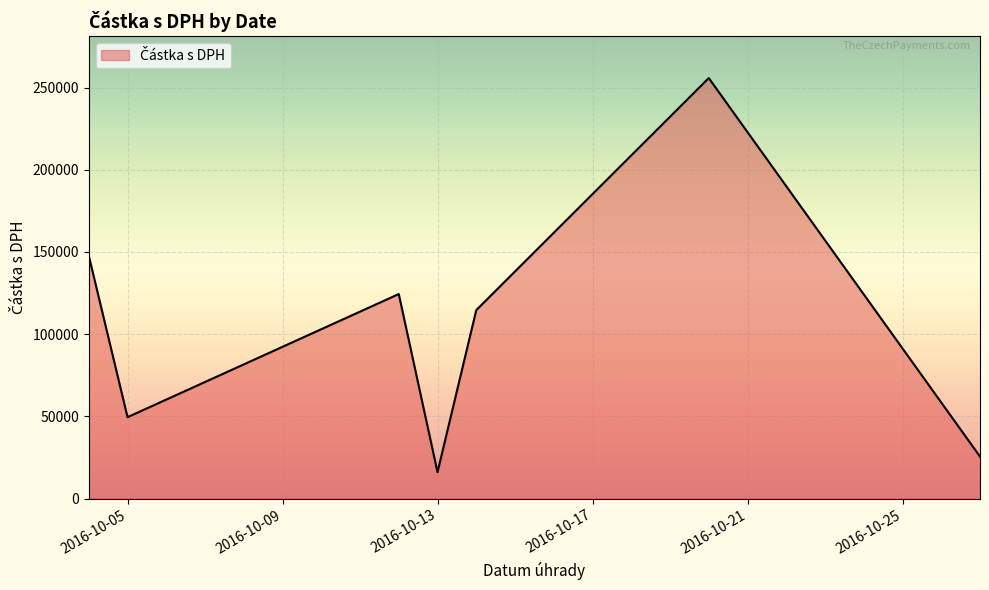

Does the chart display data point markers on the line(s)?

No